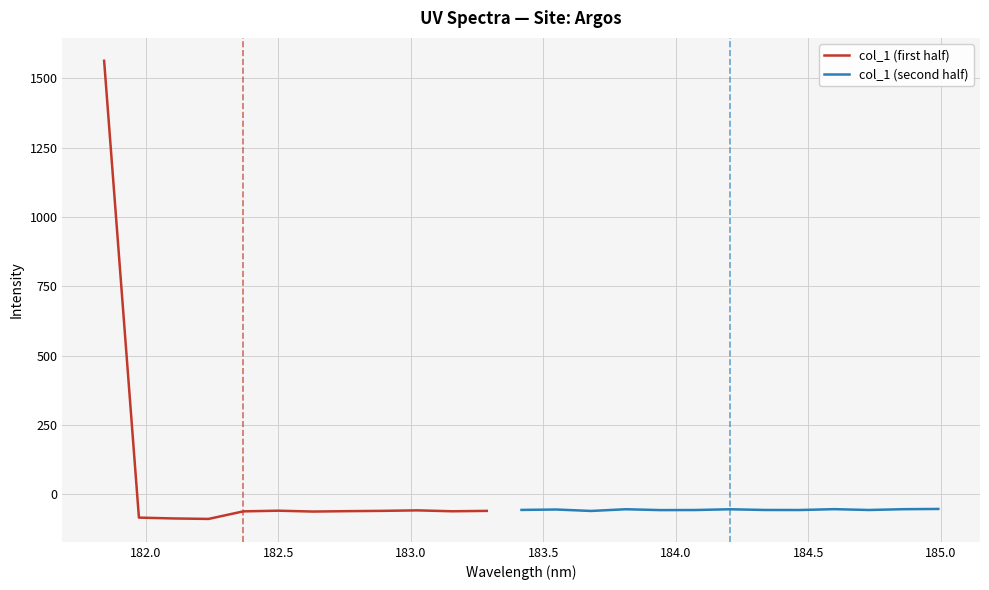

How many categories are shown in the chart?

25